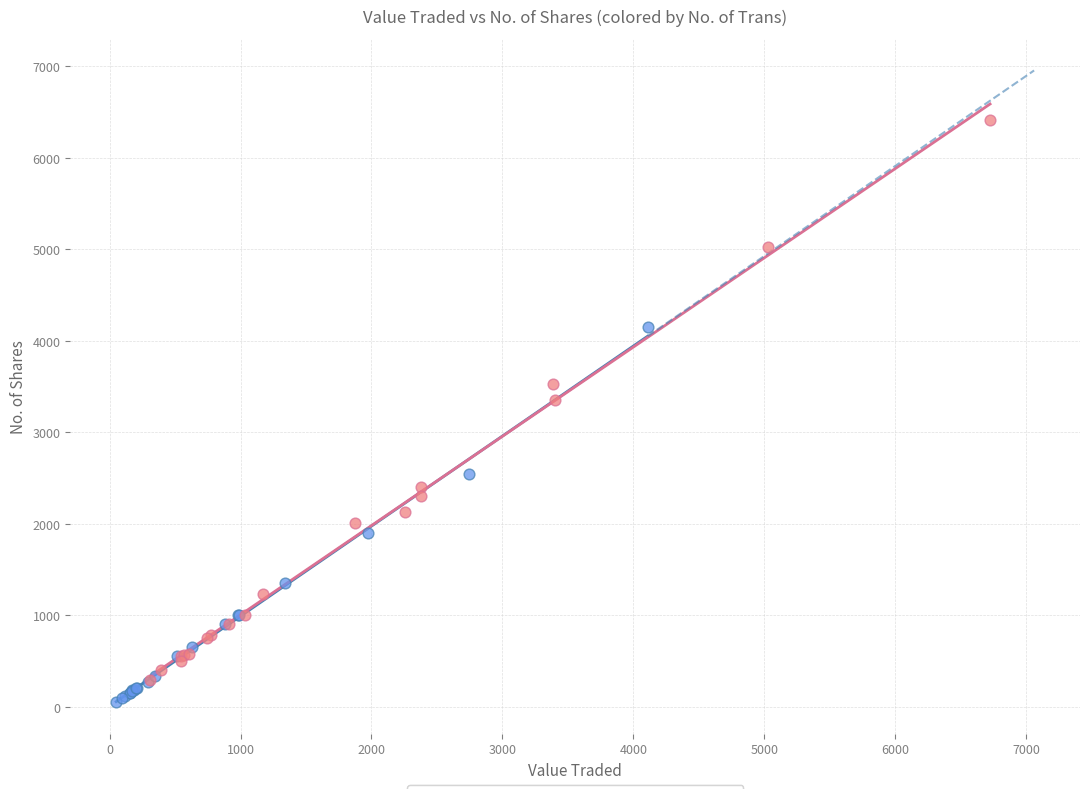

Which series contains the highest Y value?

High No. of Trans